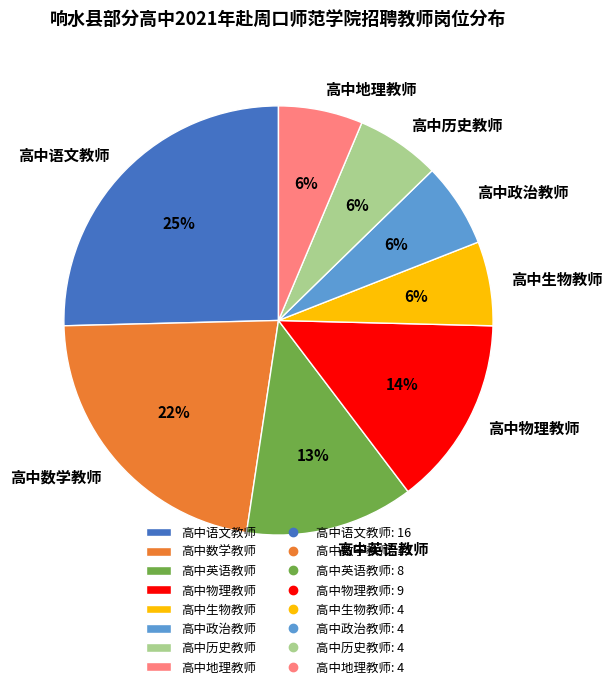

Count the number of slices in the pie.

8